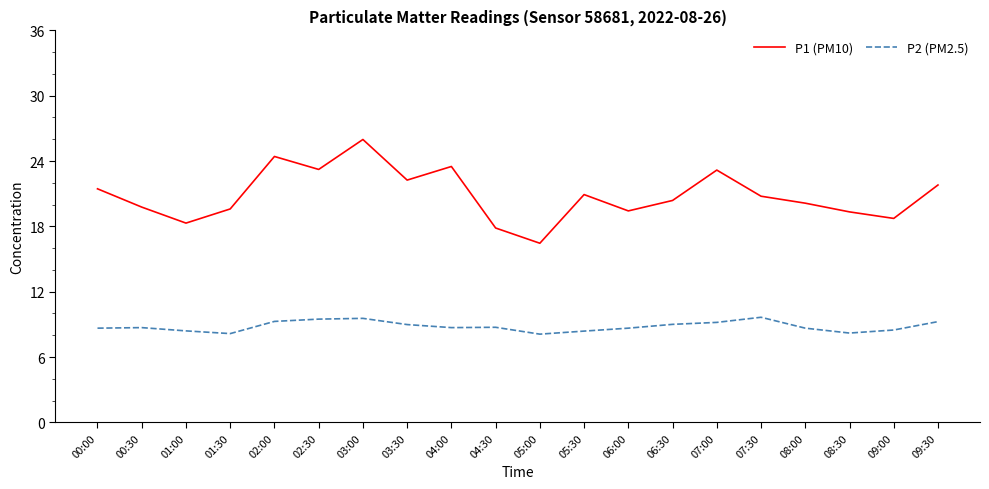

True or false: P1 (PM10) and P2 (PM2.5) cross at least once.

False